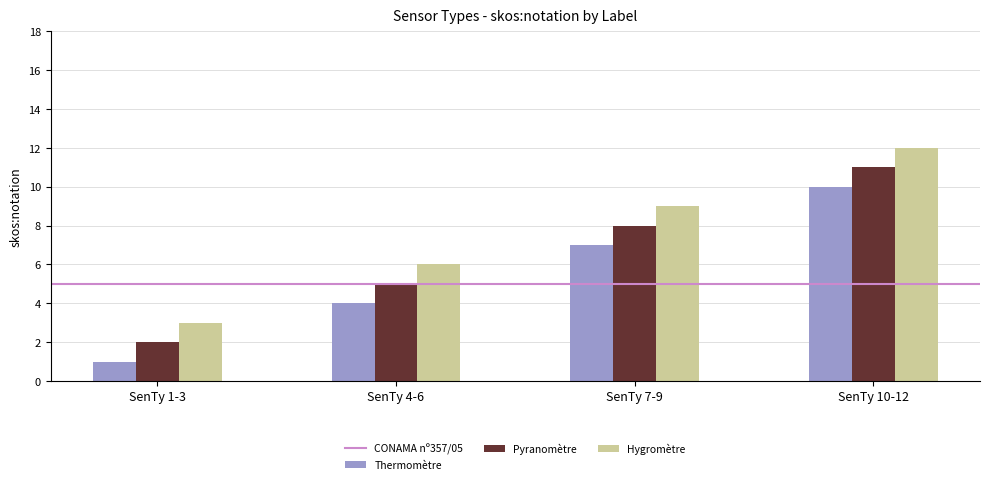

Is the value of Pyranomètre at SenTy 4-6 greater than the value of Thermomètre at SenTy 10-12?

No